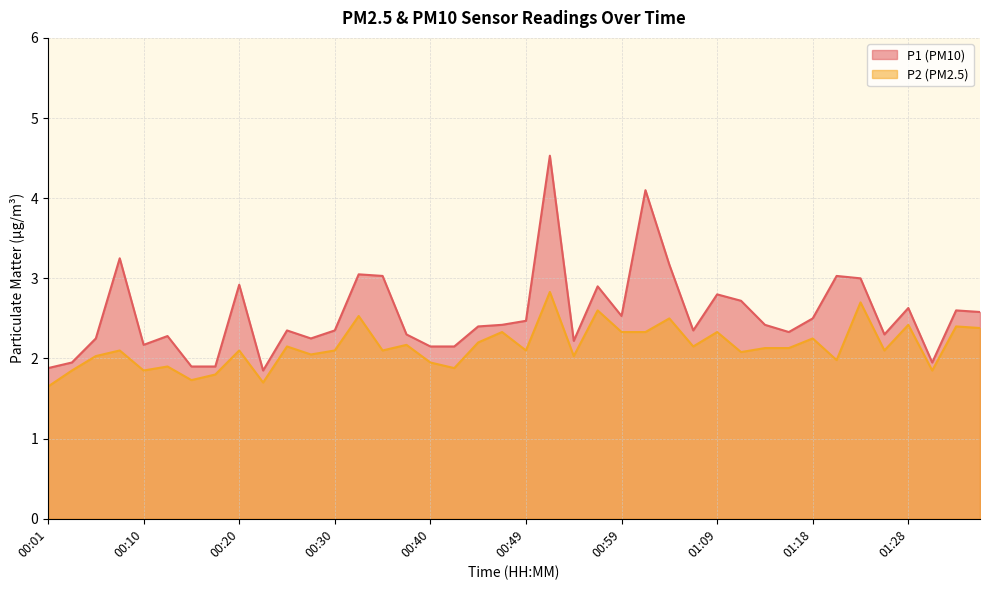

How many distinct data groups are displayed?

2